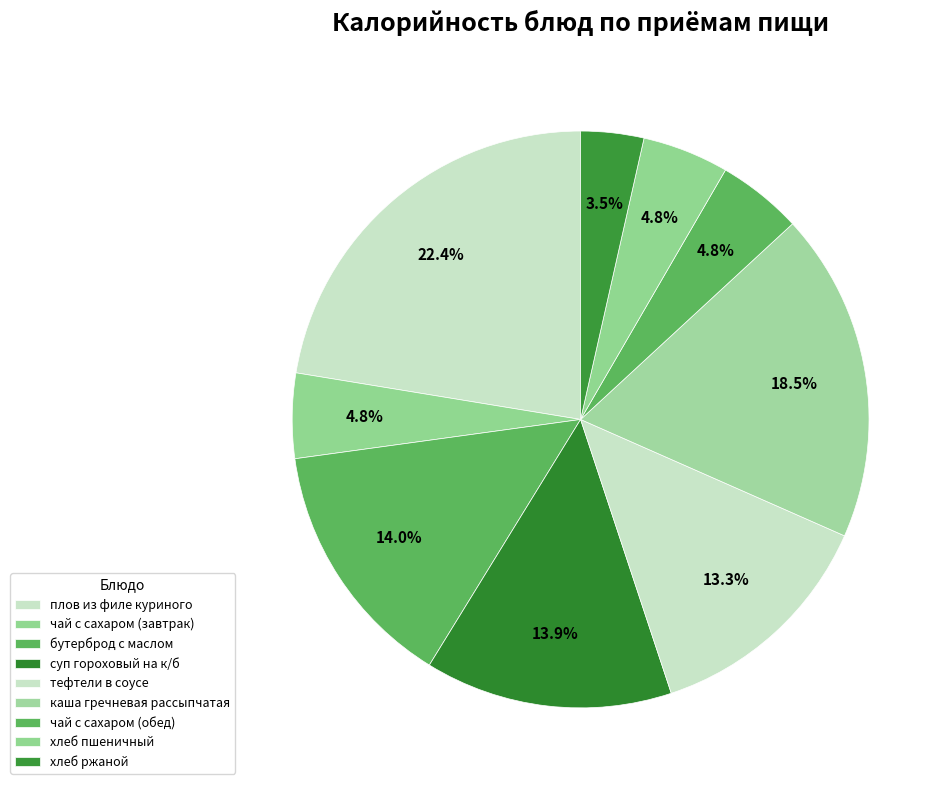

Combined, what portion of the pie is хлеб пшеничный and чай с сахаром (завтрак)?

9.6%